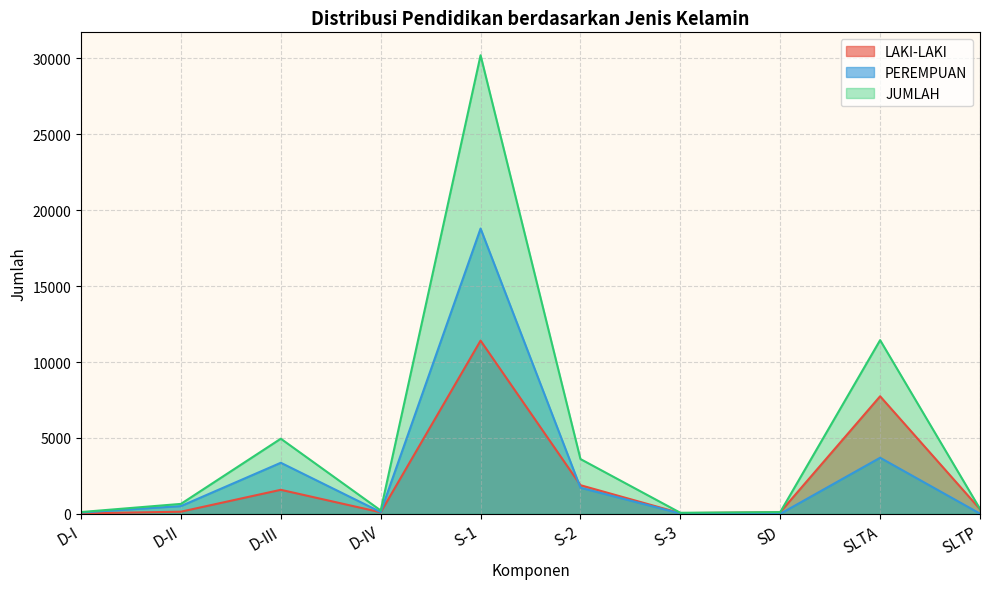

Which label corresponds to the smallest value in the chart?

SD